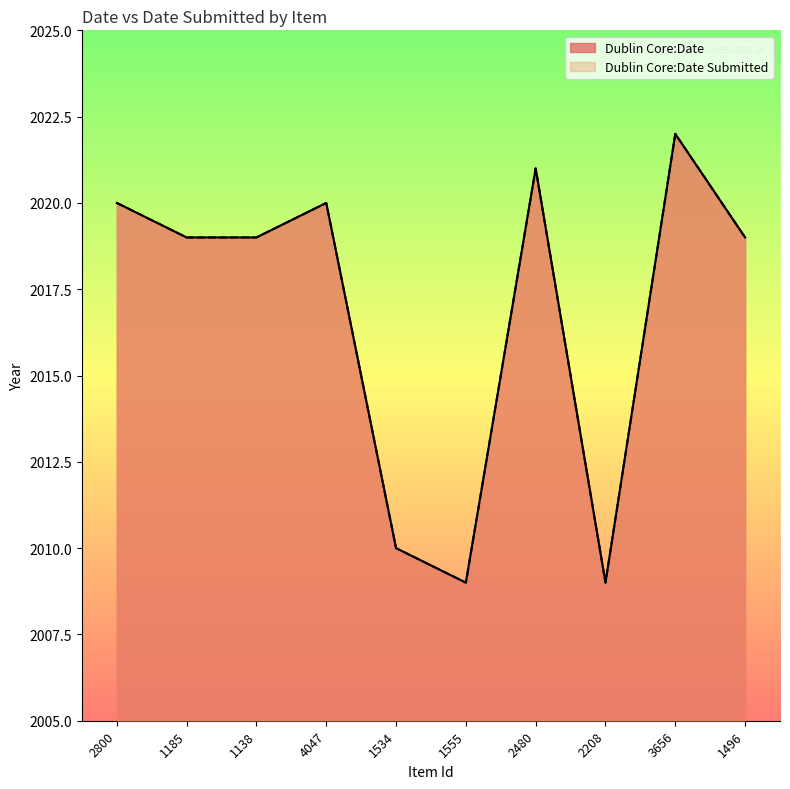

Reading left to right, extract all data points from this chart.

Dublin Core:Date: 2800=2020	1185=2019	1138=2019	4047=2020	1534=2010	1555=2009	2480=2021	2208=2009	3656=2022	1496=2019
Dublin Core:Date Submitted: 2800=2020	1185=2019	1138=2019	4047=2020	1534=2010	1555=2009	2480=2021	2208=2009	3656=2022	1496=2019